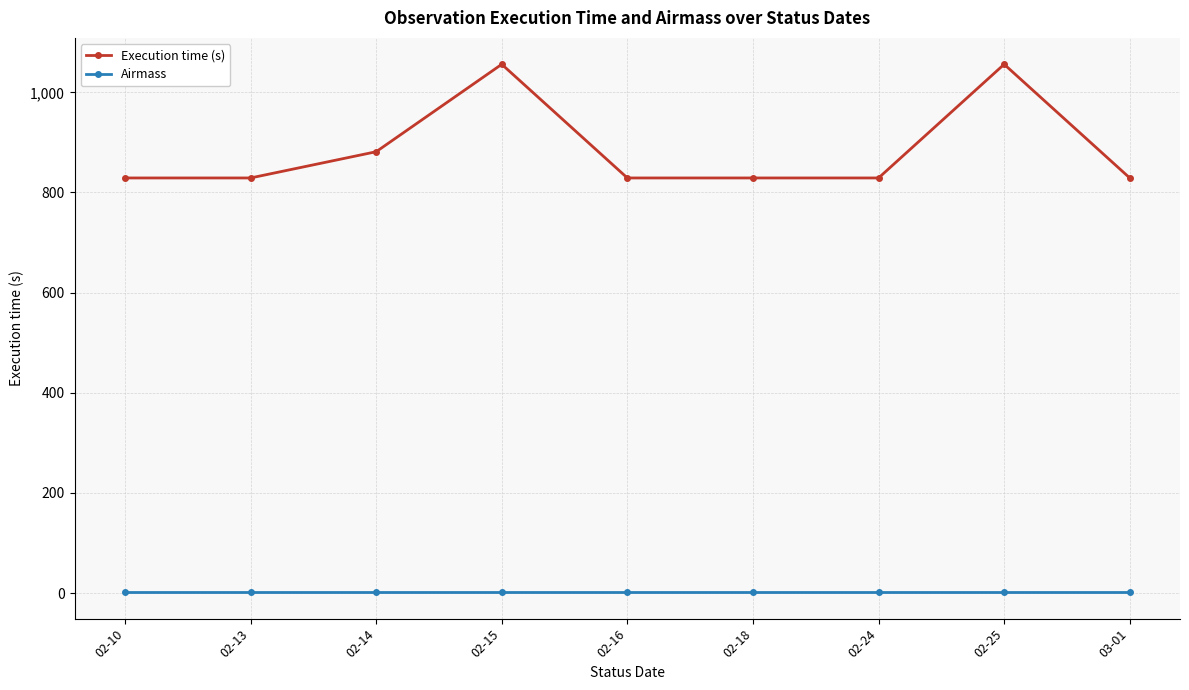

At how many categories does at least one series exceed 564?

9